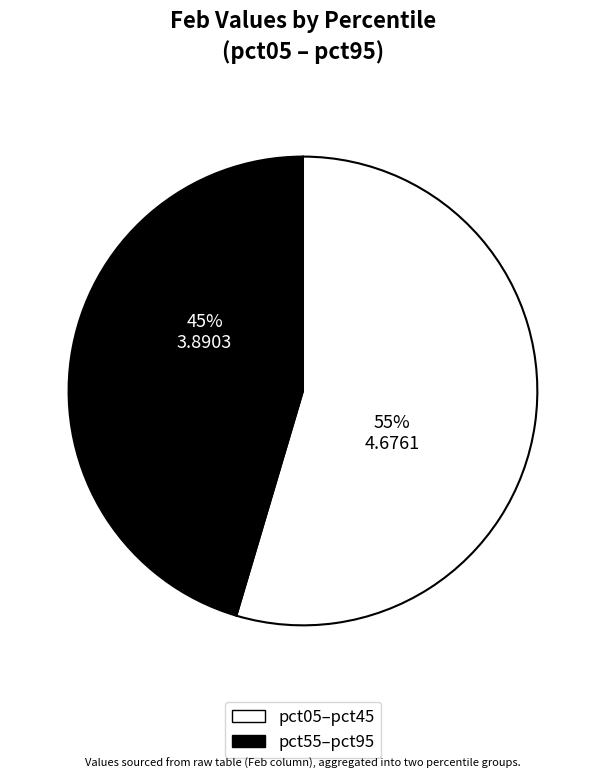

To the nearest percent, what is the average slice percentage?

50%